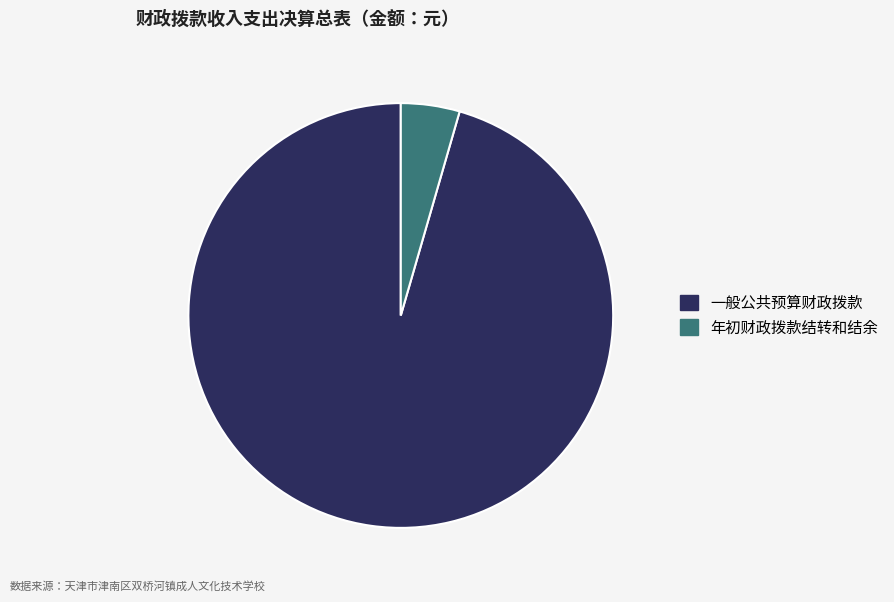

Is it true that 一般公共预算财政拨款 is 86% of the pie?

False